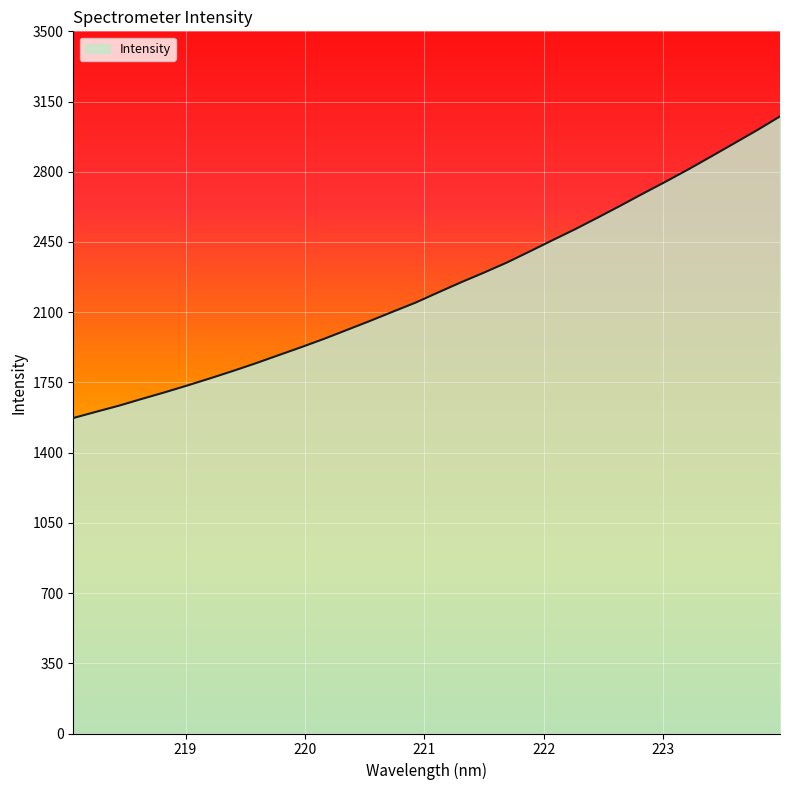

What is the minimum value shown in the chart?

1572.6